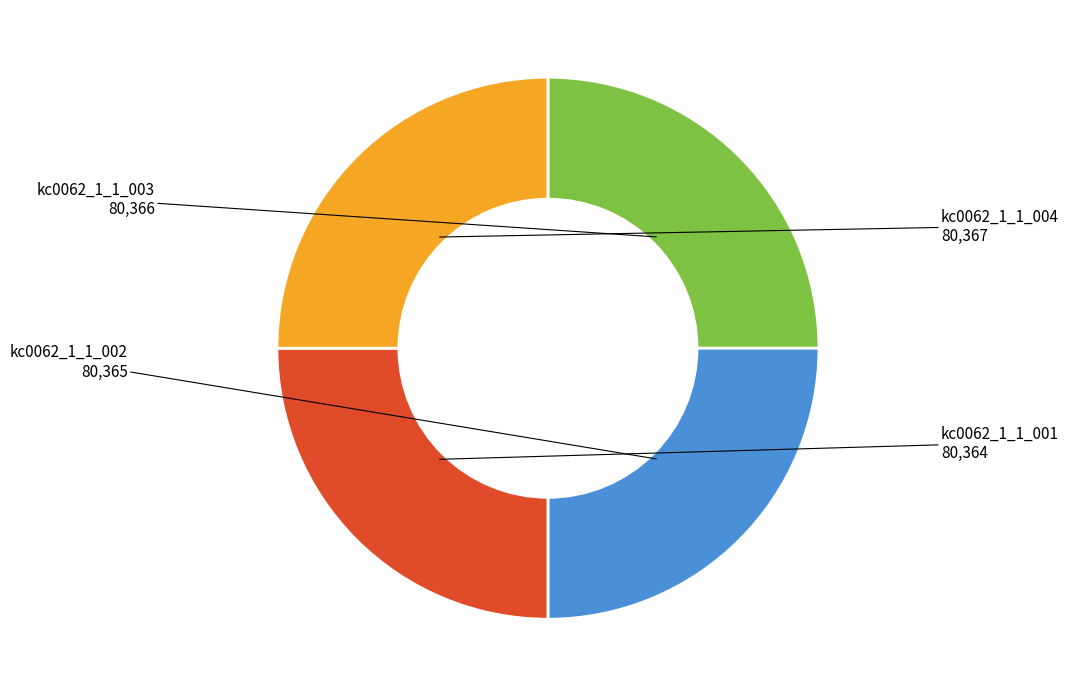

How many segments does this pie chart have?

4